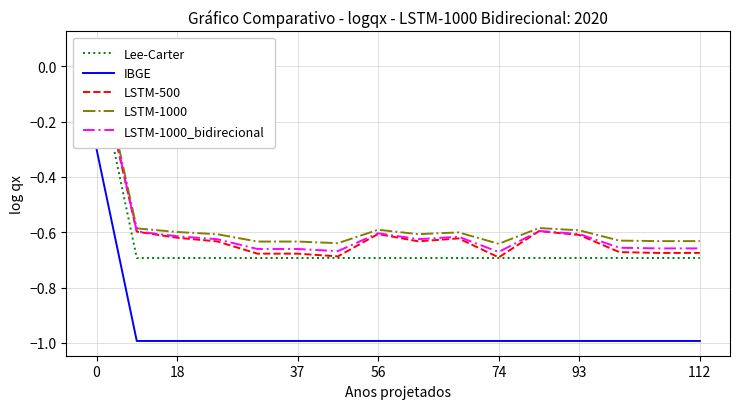

Which series has the largest total across all categories?

LSTM-1000